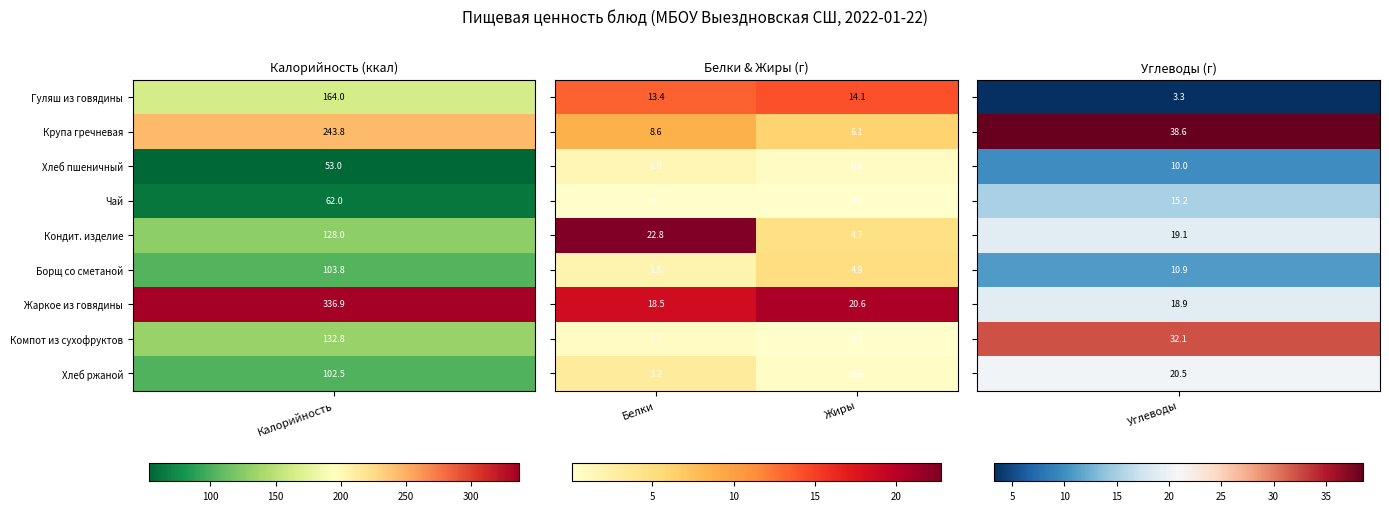

What is the total value across all series at Белки?

70.6